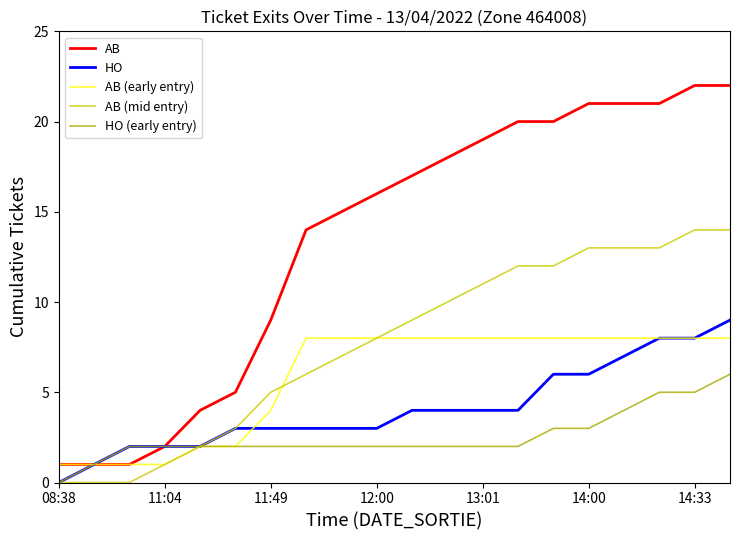

What is the sum of all HO (early entry) values?

51